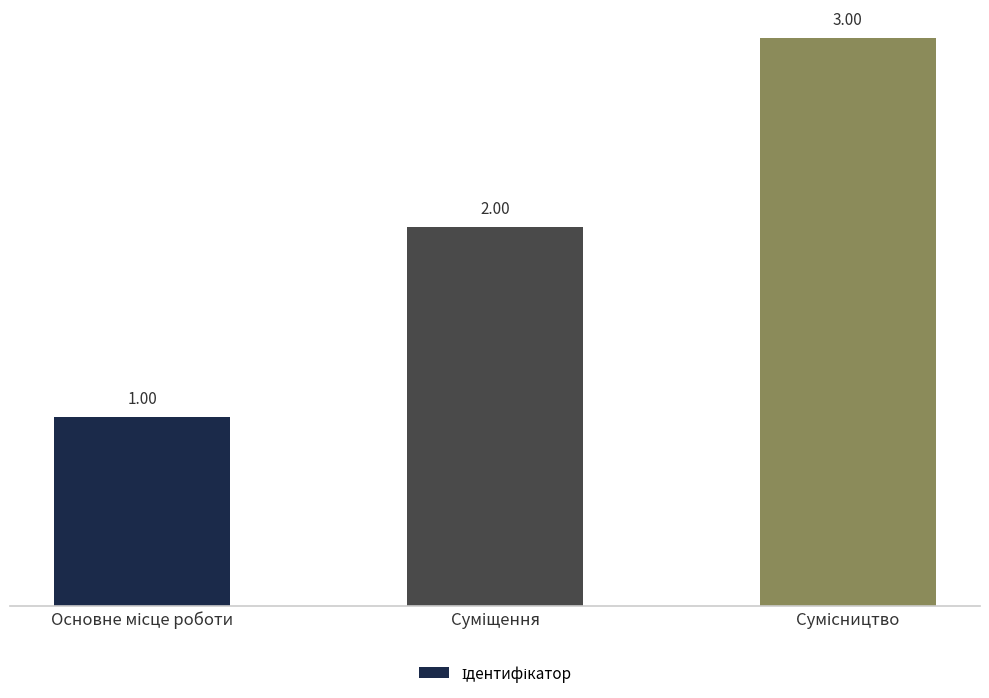

How many data points are less than 2?

1